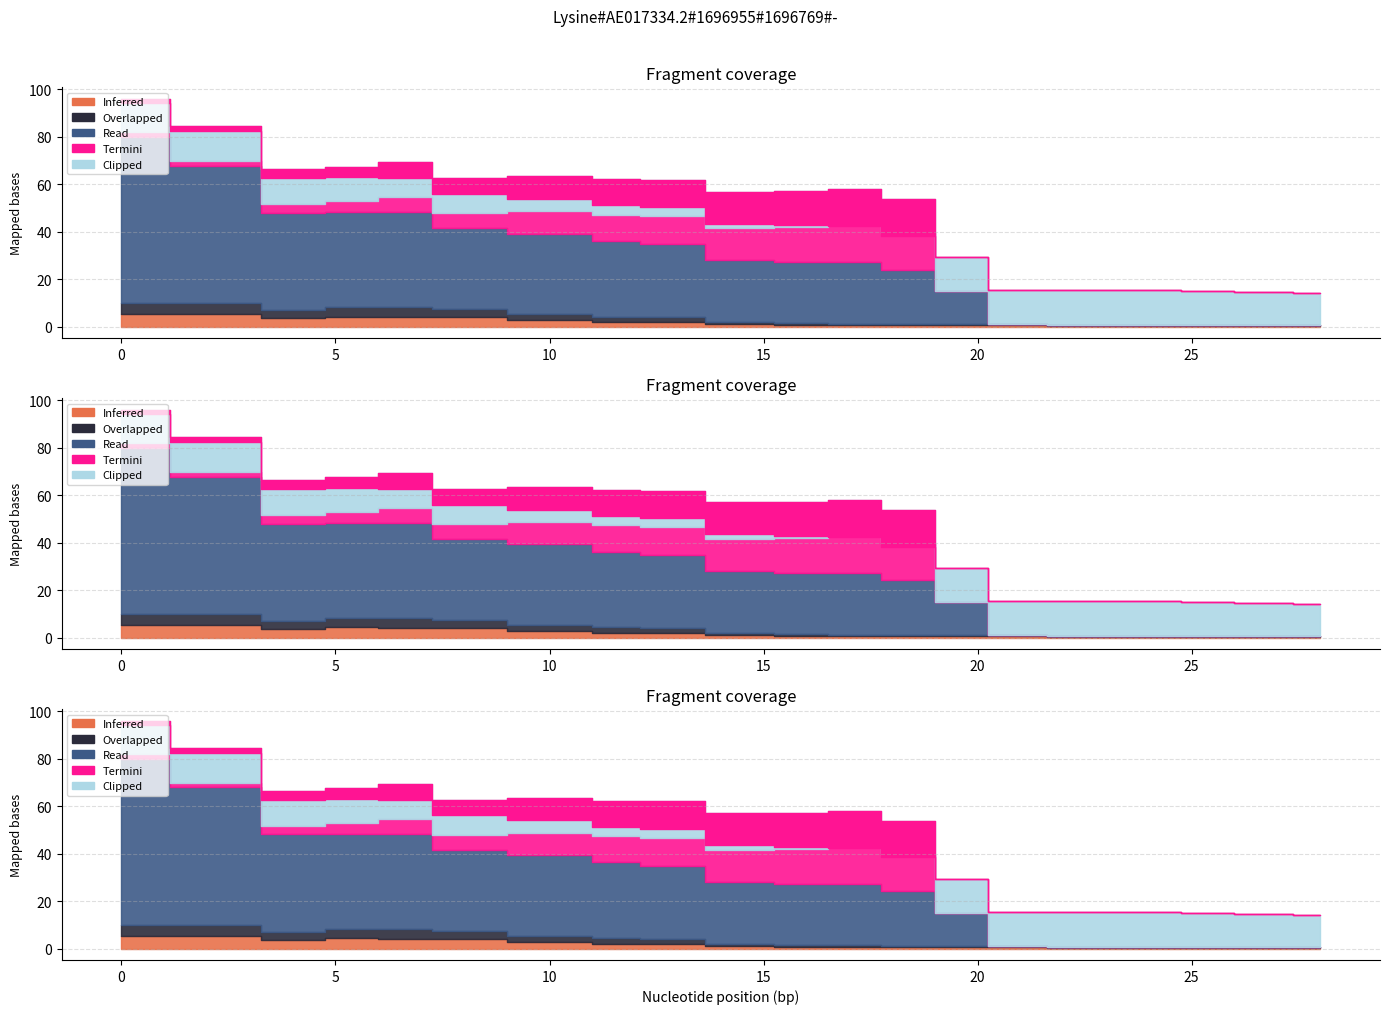

What is the minimum value for Clipped?

13.7